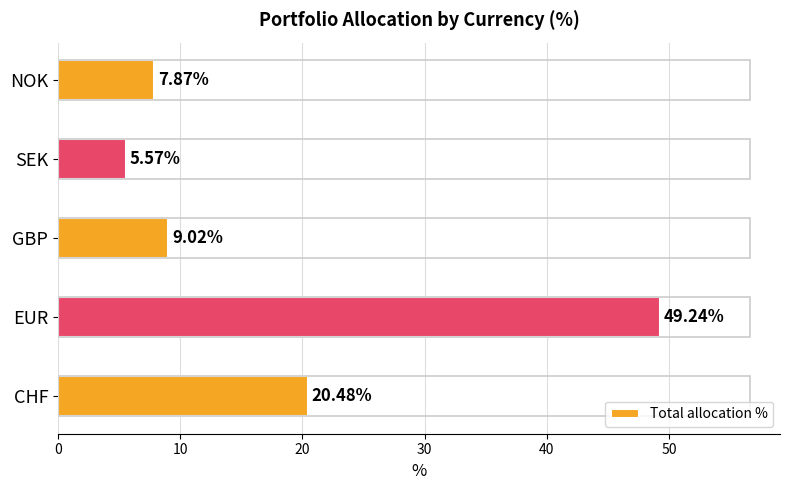

Which label corresponds to the largest value in the chart?

EUR